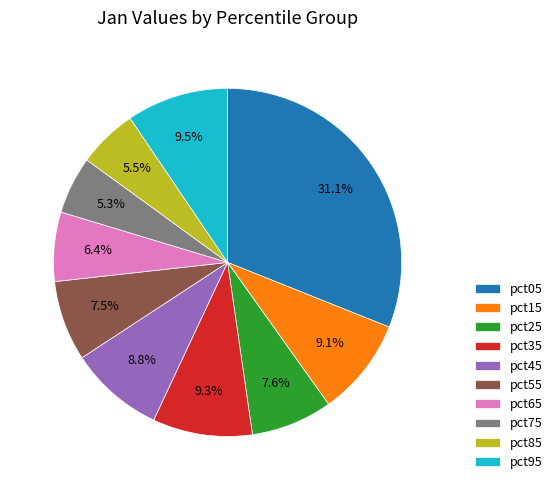

Between pct05 and pct85, which is larger?

pct05